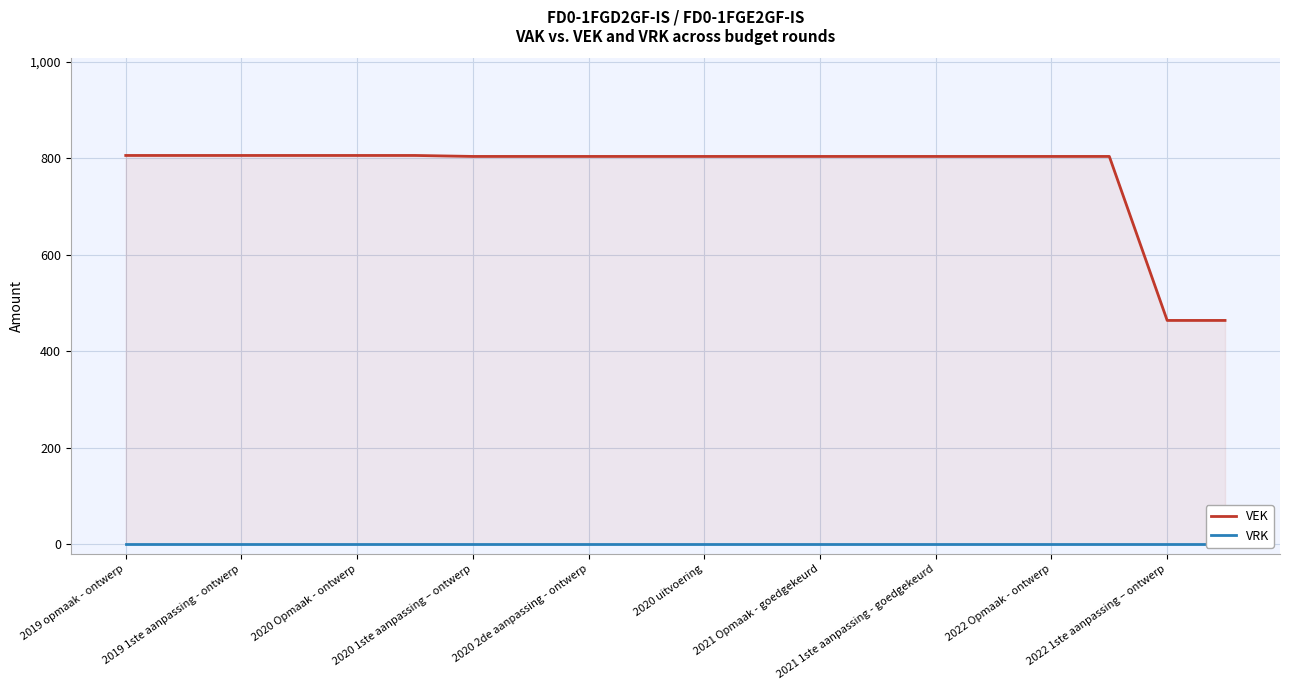

Which series has the largest range (max minus min)?

VEK